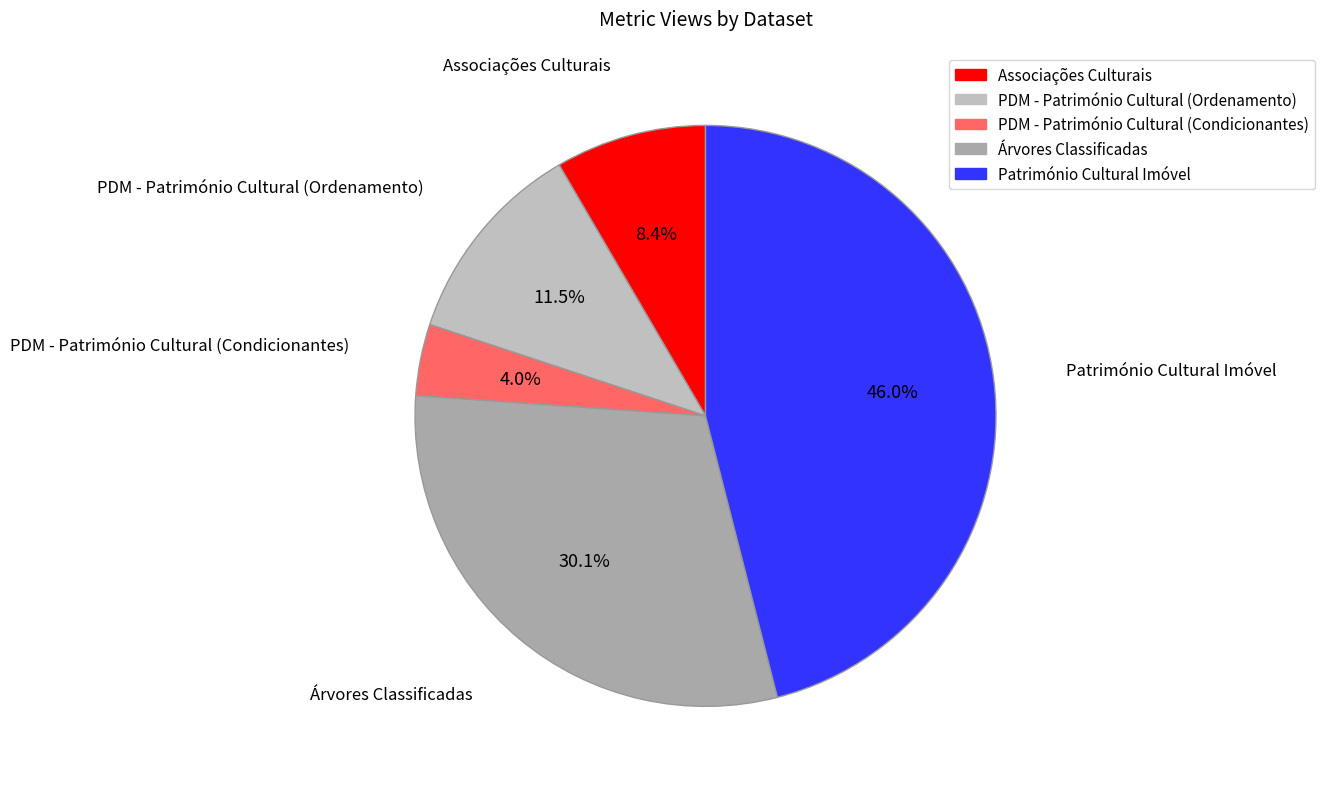

How many slices are in this pie chart?

5